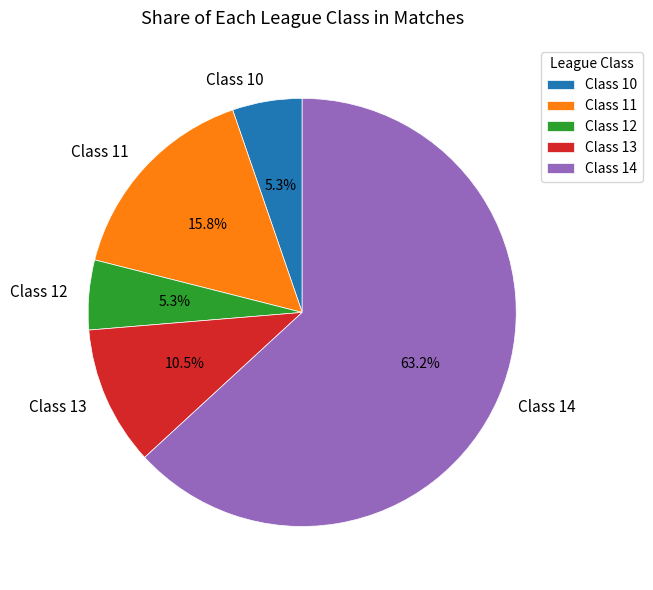

Between Class 12 and Class 11, which is larger?

Class 11